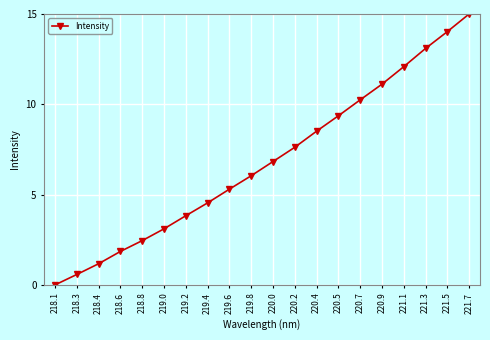

Reading right to left, extract all data points from this chart.

15.0	14.0	13.1	12.1	11.1	10.2	9.4	8.5	7.6	6.8	6.0	5.3	4.5	3.8	3.1	2.5	1.9	1.2	0.6	0.0